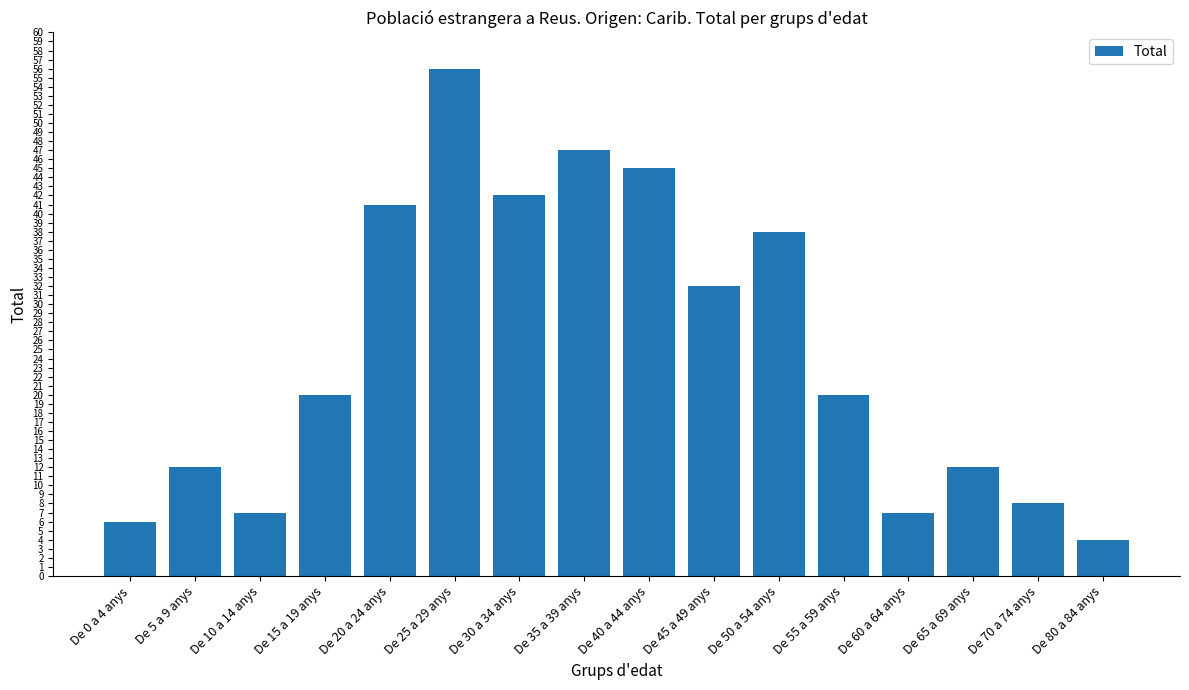

What is the maximum value shown in the chart?

56